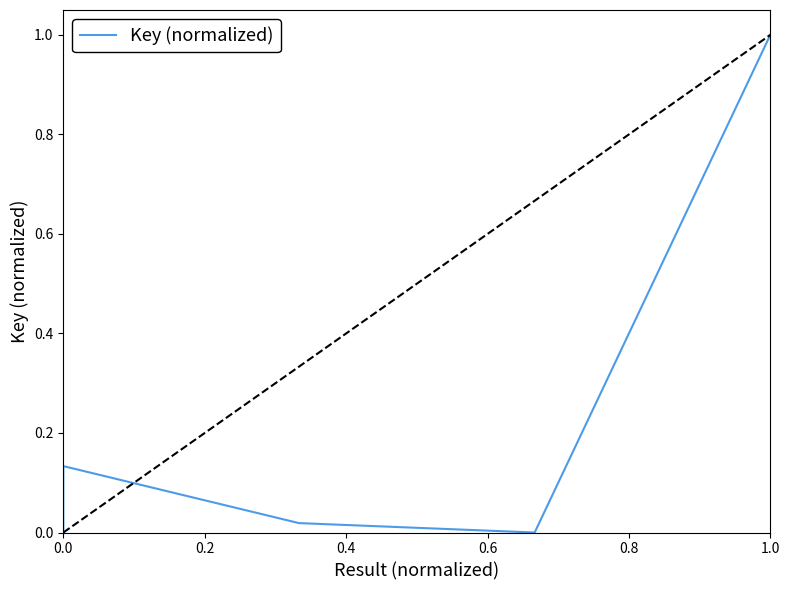

Is it true that the value at 0.6 is 0.0?

True